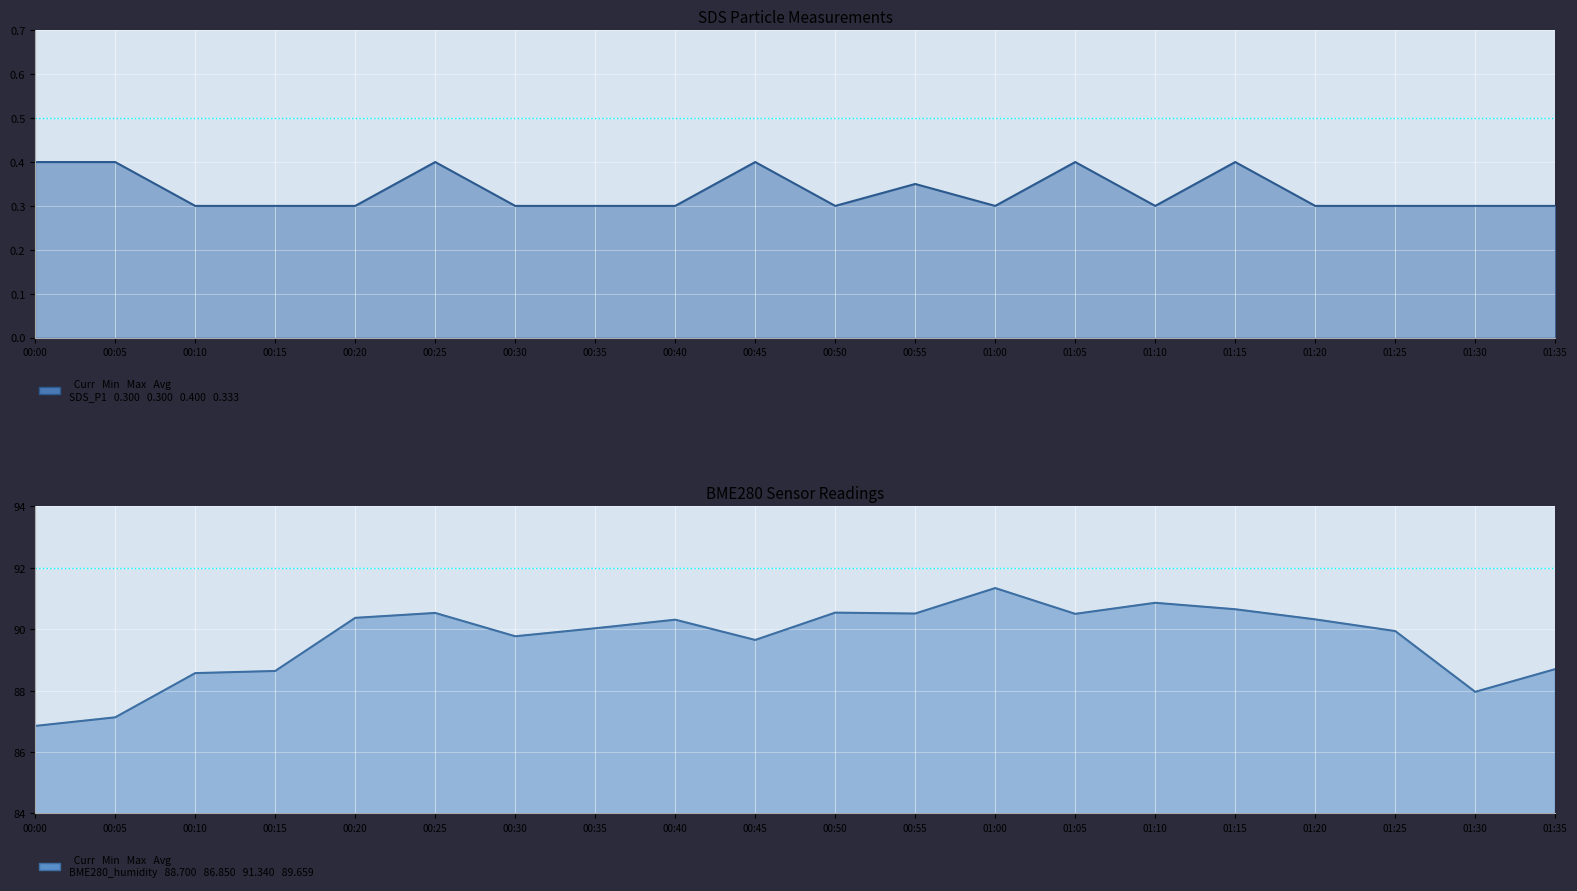

Rank the categories by value from highest to lowest.

00:00, 00:05, 00:25, 00:45, 01:05, 01:15, 00:55, 00:10, 00:15, 00:20, 00:30, 00:35, 00:40, 00:50, 01:00, 01:10, 01:20, 01:25, 01:30, 01:35